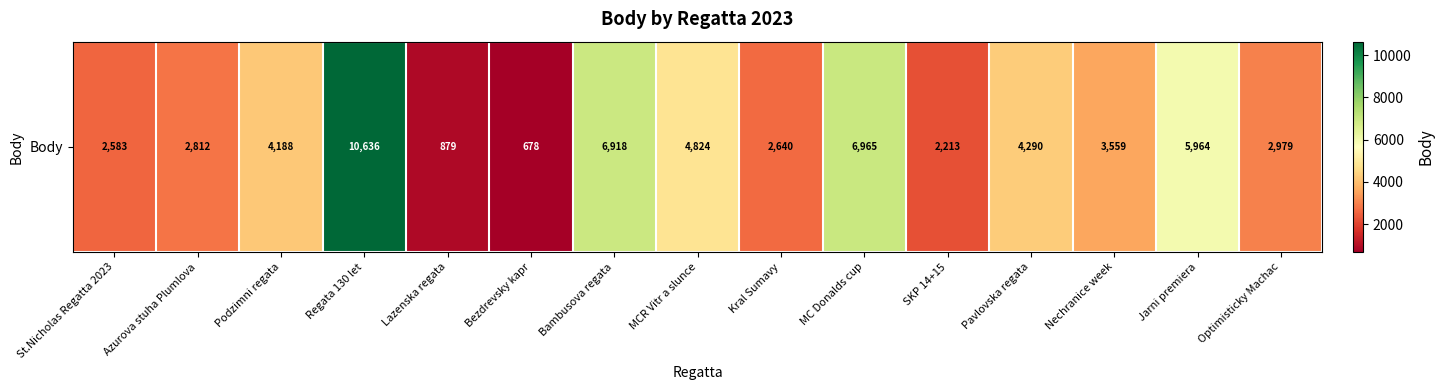

The chart shows a value of 8926 at Jarni premiera. True or false?

False